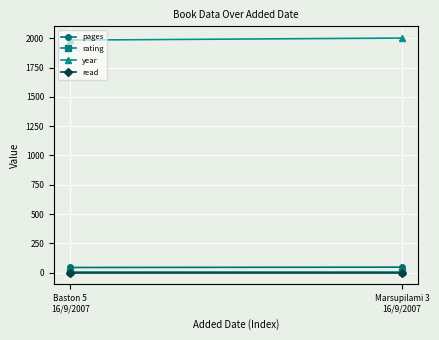

What is the value of the pages point at the 1st from the left?

45